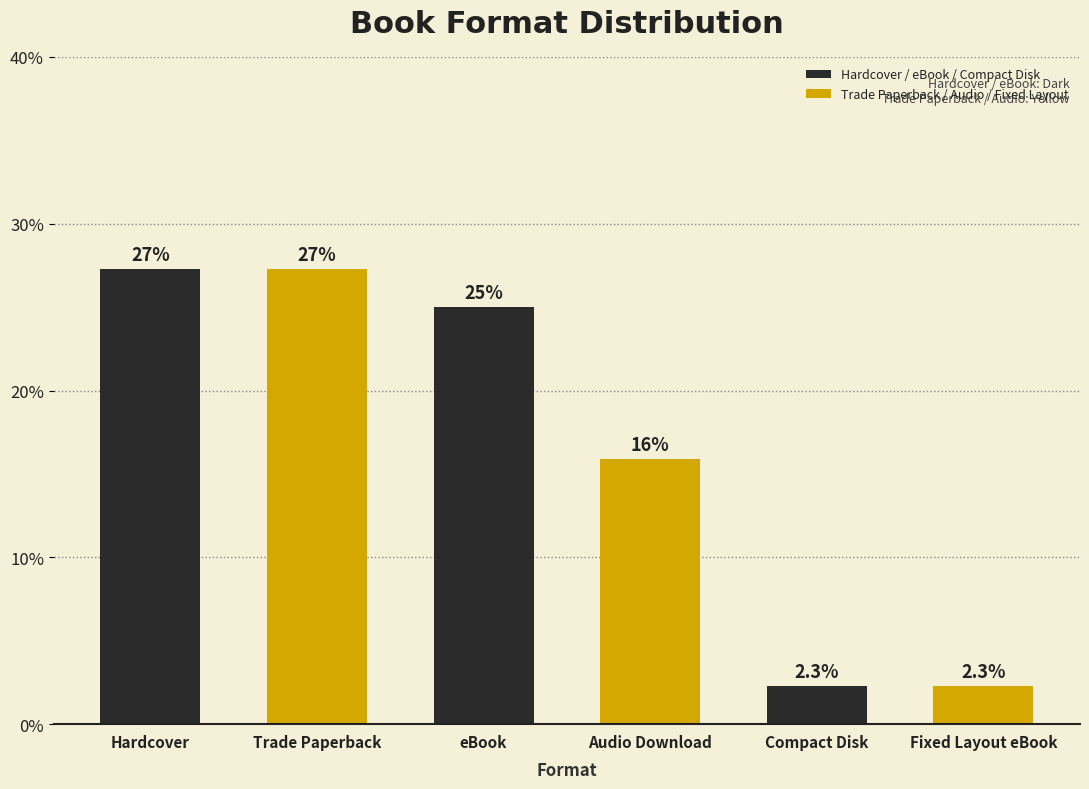

What is the value of the 4th bar from the left?

15.9